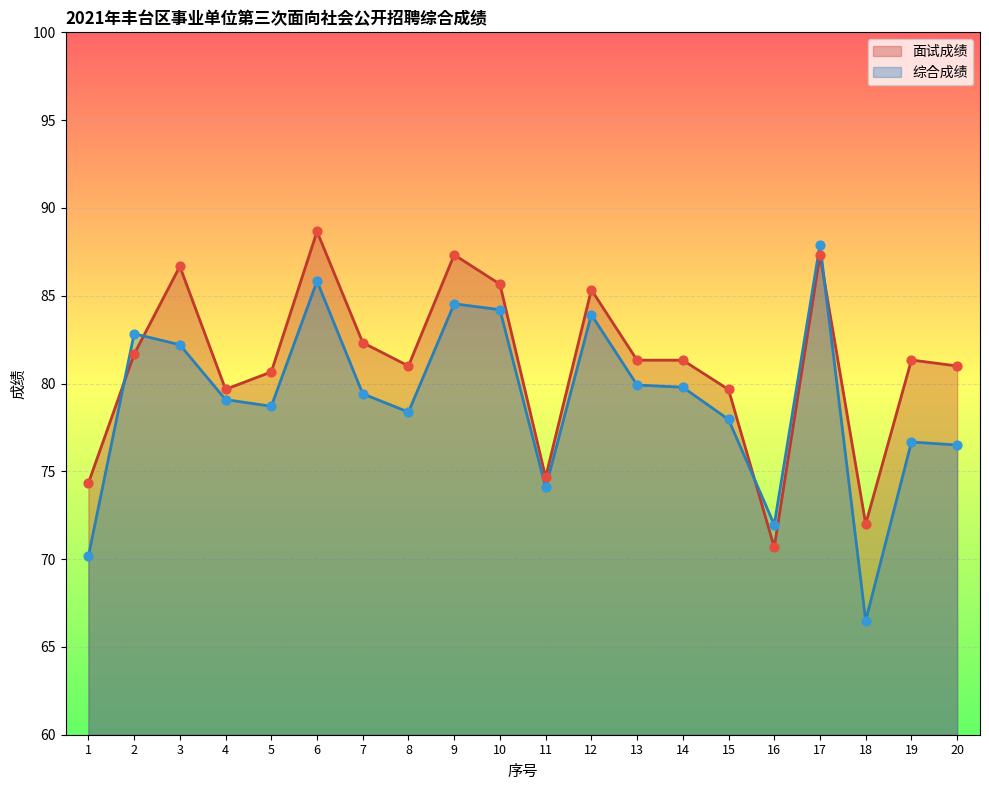

Which series reaches the maximum Y coordinate?

面试成绩